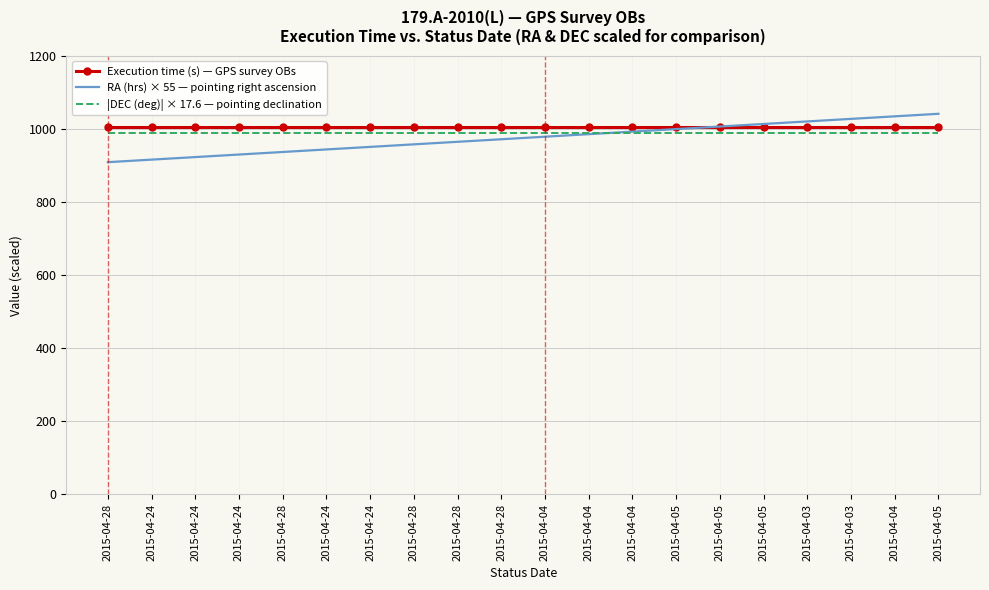

Is it true that |DEC (deg)| × 17.6 — pointing declination equals 512.0 at 2015-04-04?

False